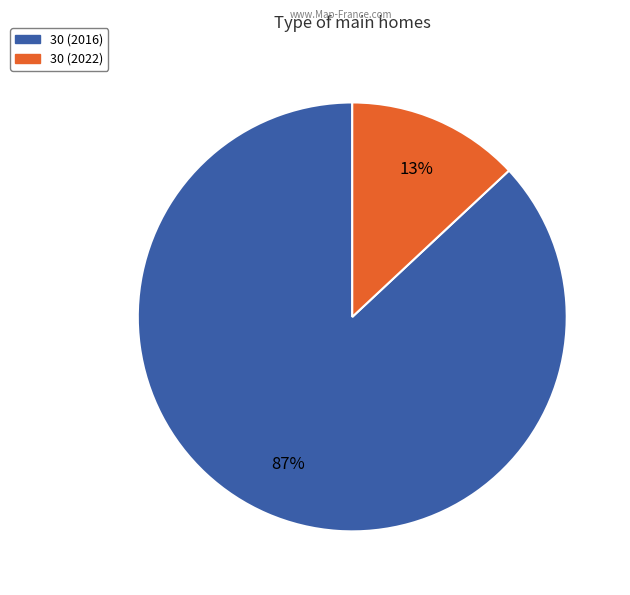

Does 30 (2022) account for over 50% of the chart?

No